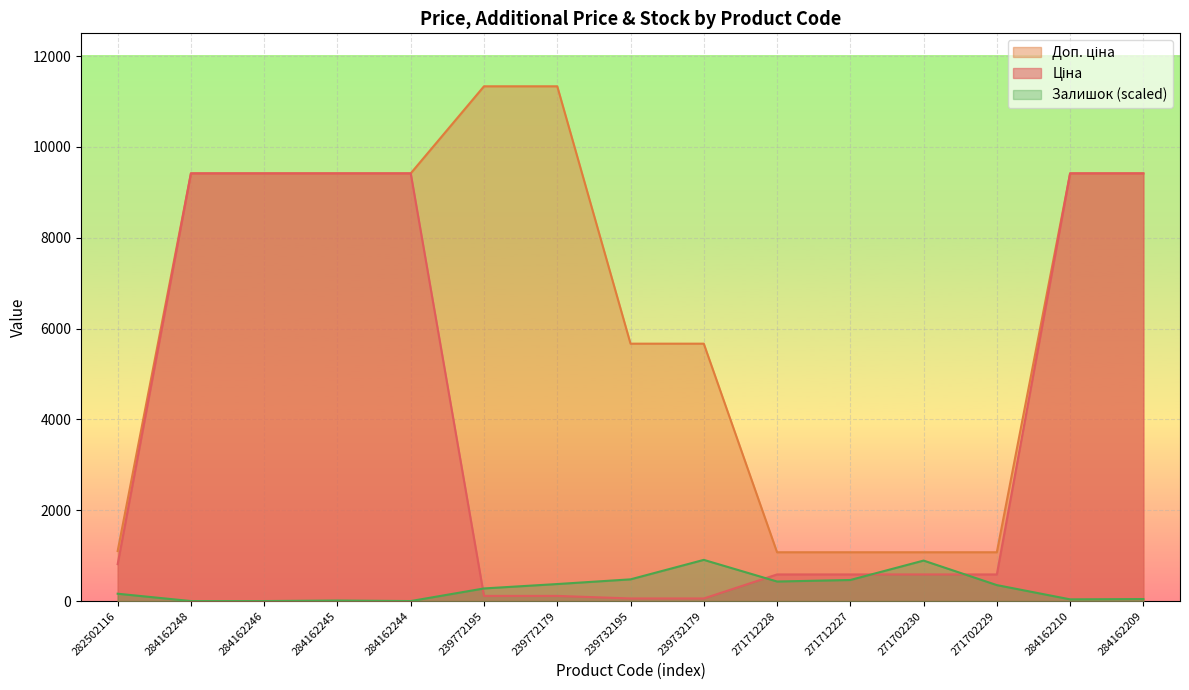

What is the label of the 9th point from the right?

239772179